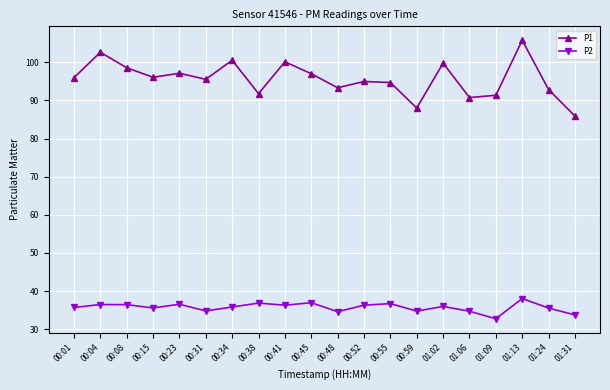

Between 00:04 and 00:15, which series saw the biggest shift?

P1